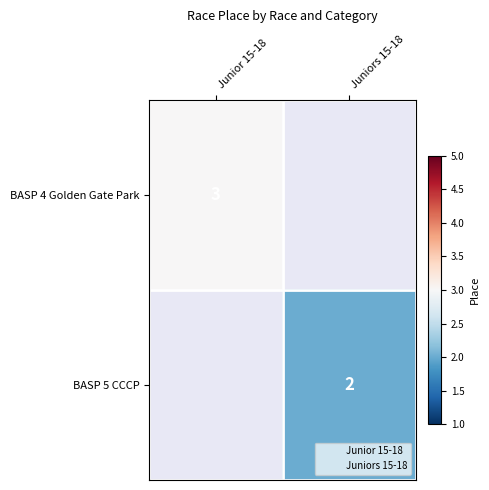

The value of BASP 4 Golden Gate Park at Junior 15-18 is 2. True or false?

False